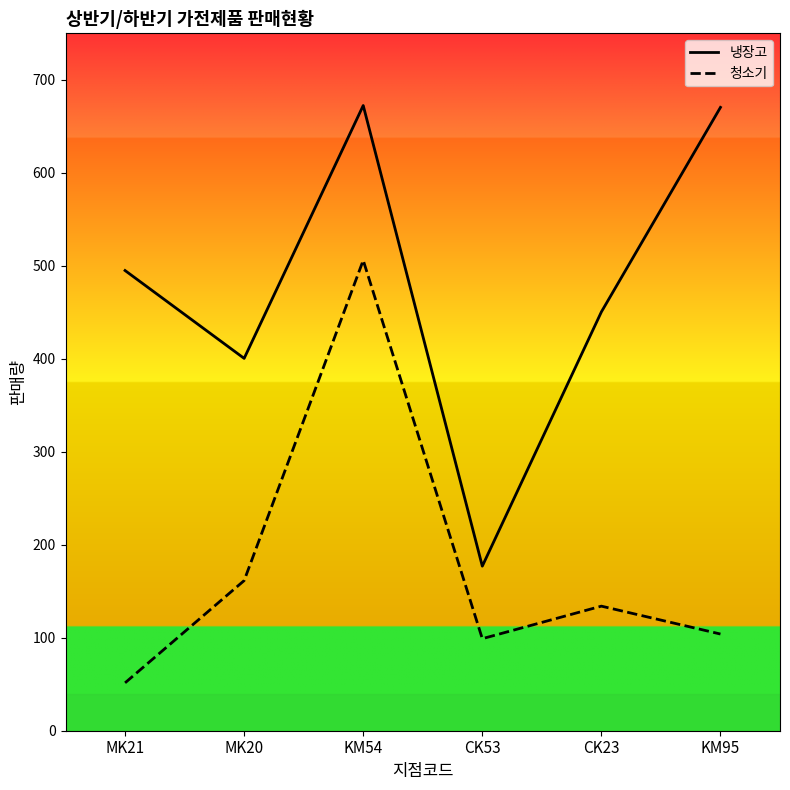

Which series has the largest total across all categories?

냉장고